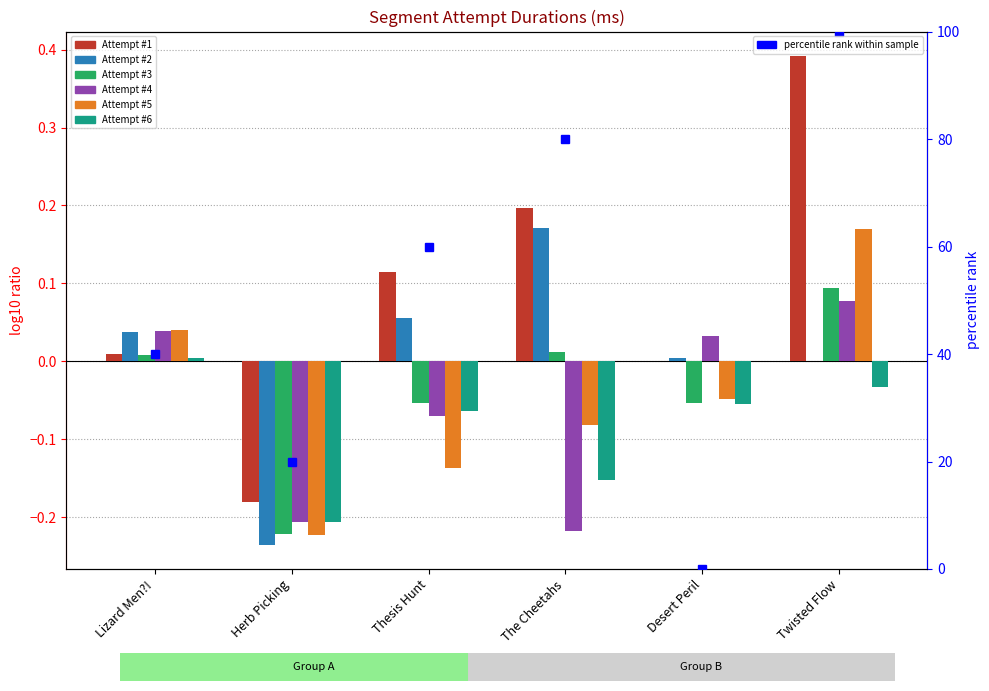

How many values in Attempt #4 are below zero?

3